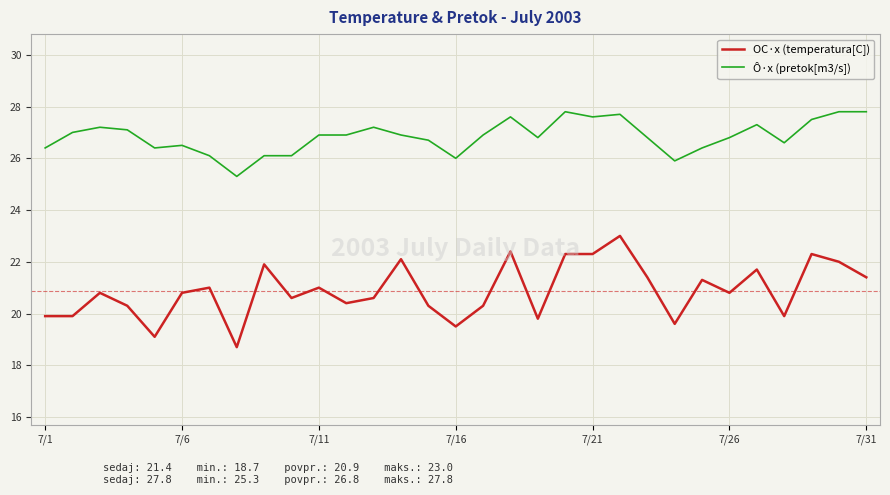

Which series has the largest range (max minus min)?

OC·x (temperatura[C])